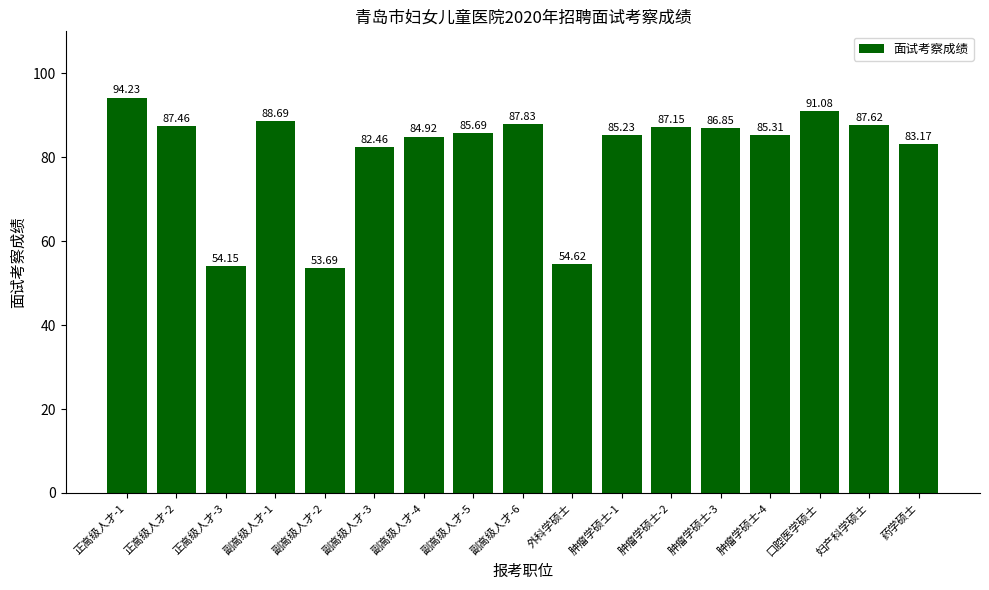

Approximately how many times larger is the value at 正高级人才-3 compared to 副高级人才-2?

1.0